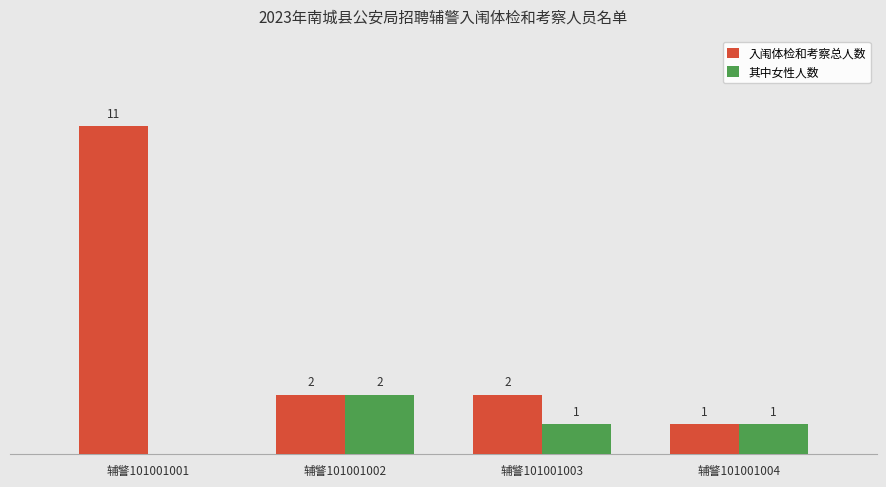

At which label does 入闱体检和考察总人数 first exceed 2?

辅警101001001